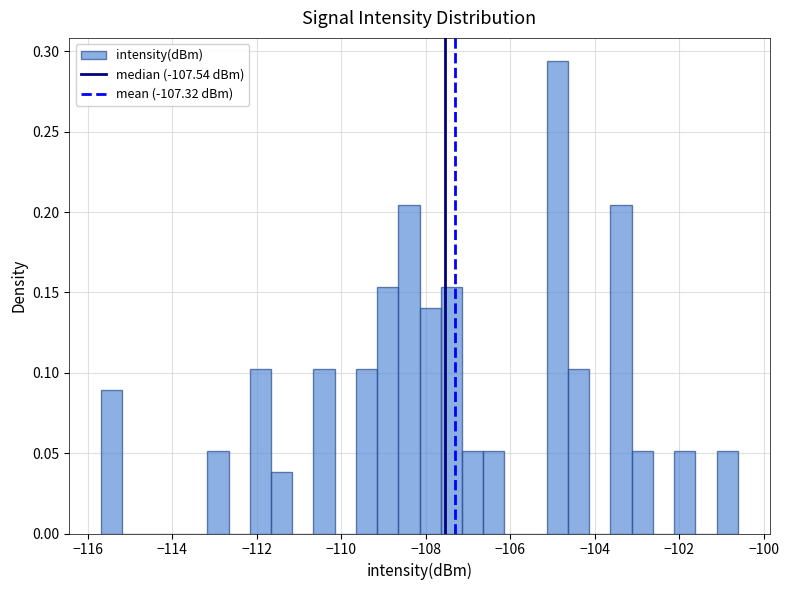

Read against the x-axis, roughly where is the centre of the tallest bar?

-104.8